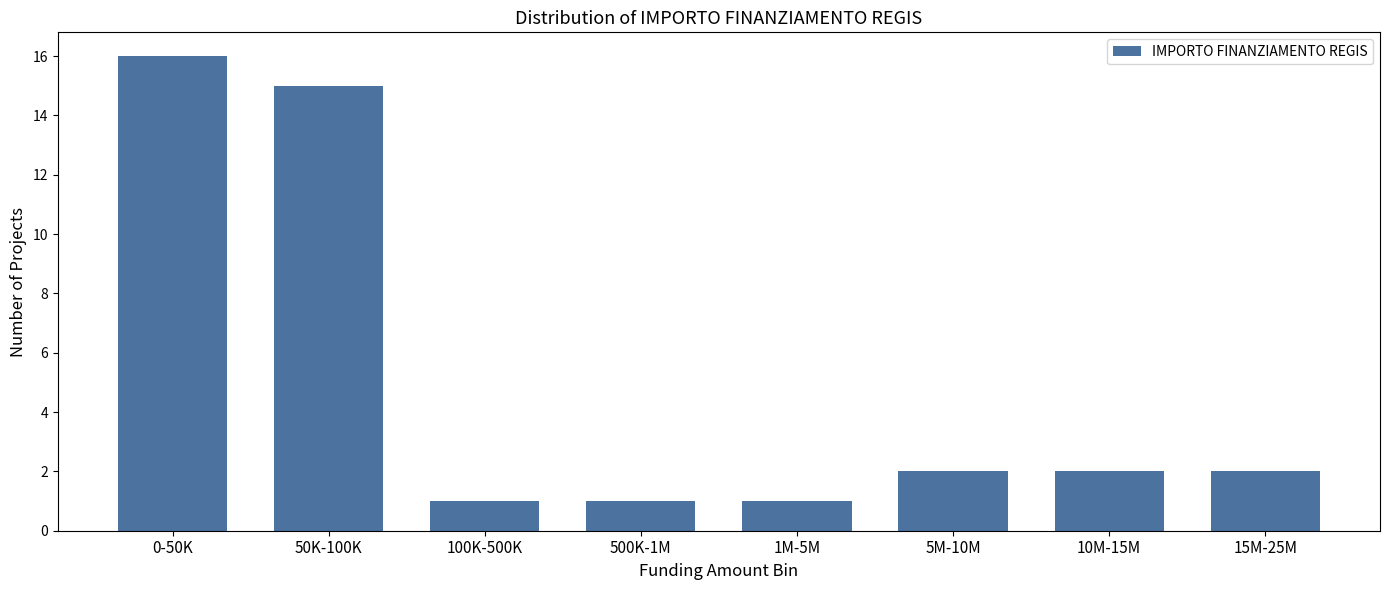

Reading left to right, transcribe all the data shown in this chart.

0-50K=16	50K-100K=15	100K-500K=1	500K-1M=1	1M-5M=1	5M-10M=2	10M-15M=2	15M-25M=2